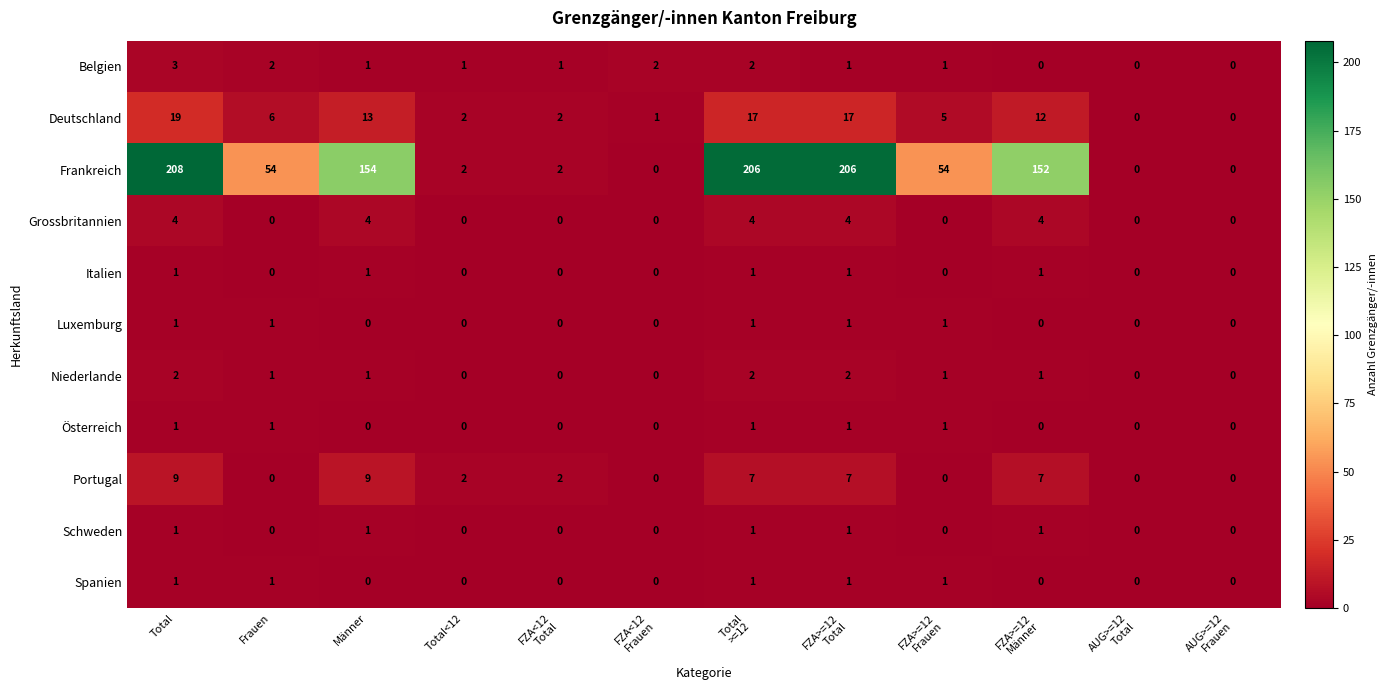

How many data points does each series have?

12